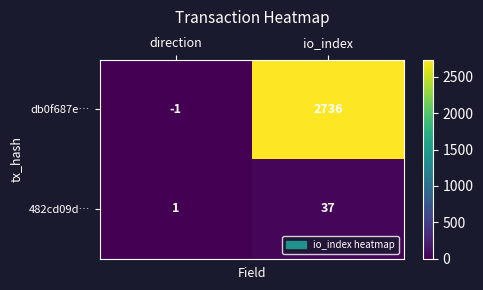

At which label is db0f687e… closest to 1367?

direction